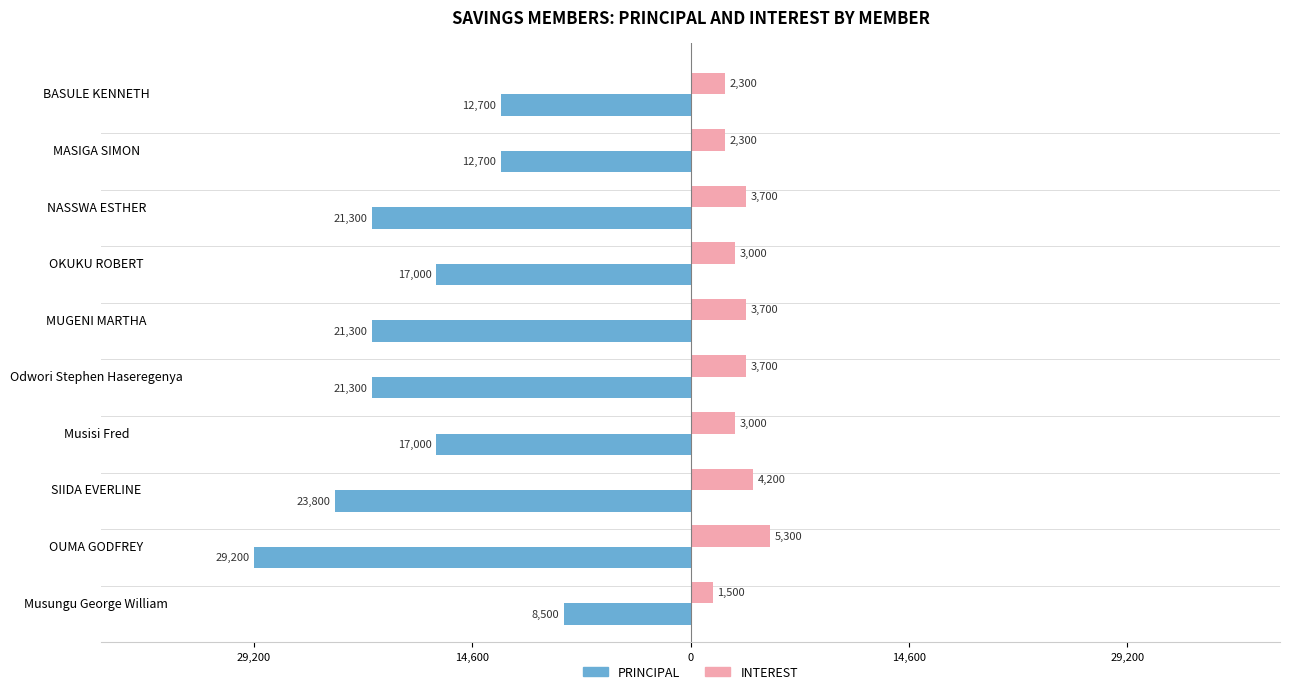

What are all the series names shown in the legend?

PRINCIPAL, INTEREST